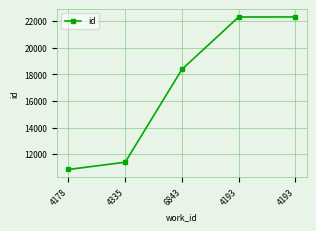

How many data points does each series have?

5